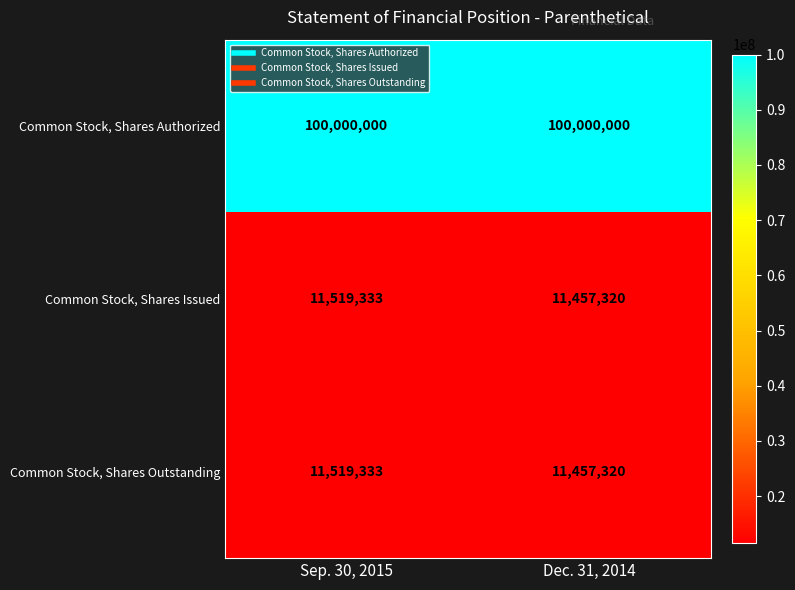

Reading left to right, transcribe all the data shown in this chart.

Common Stock, Shares Authorized: 100000000	100000000
Common Stock, Shares Issued: 11519333	11457320
Common Stock, Shares Outstanding: 11519333	11457320